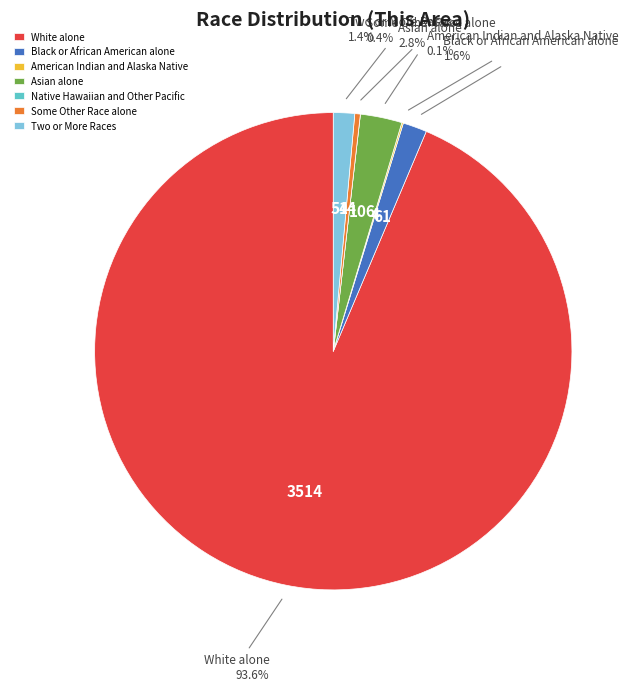

Is there a majority slice in this chart?

Yes